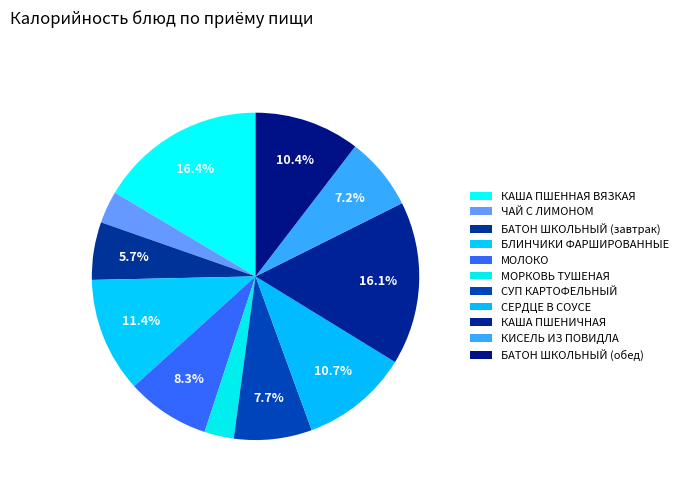

Which category has the smallest portion of the pie?

МОРКОВЬ ТУШЕНАЯ